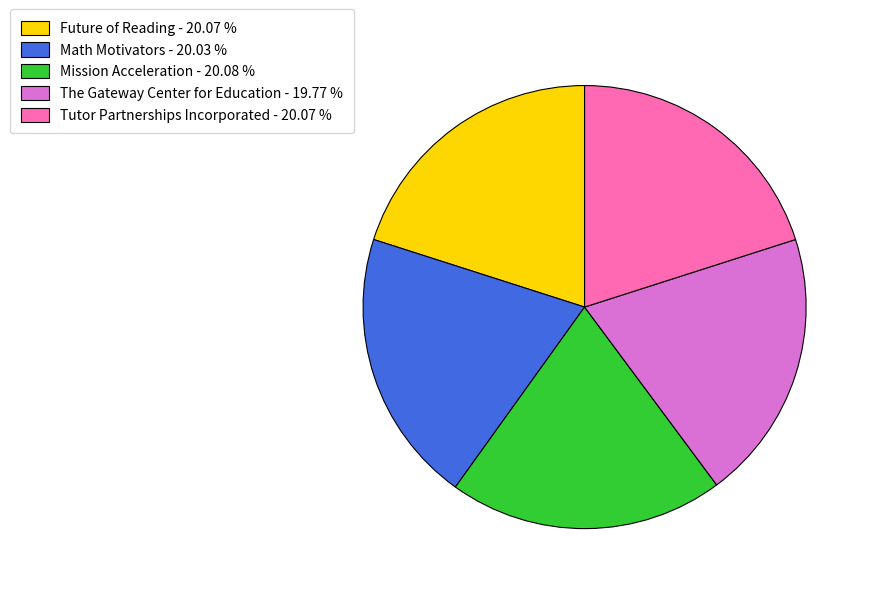

Does Mission Acceleration - 20.08 % account for over 50% of the chart?

No